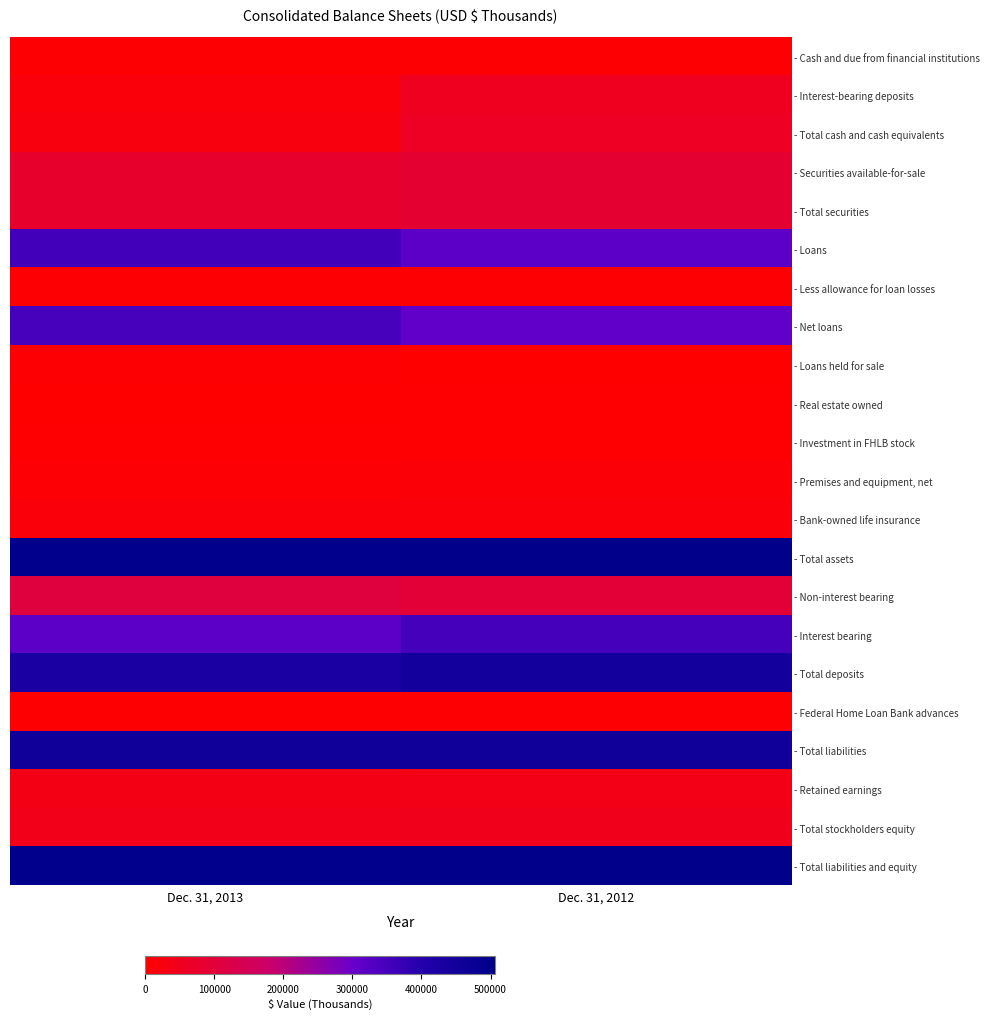

Rank the series by their maximum value, from lowest to highest.

- Real estate owned, - Investment in FHLB stock, - Less allowance for loan losses, - Federal Home Loan Bank advances, - Loans held for sale, - Cash and due from financial institutions, - Premises and equipment, net, - Bank-owned life insurance, - Retained earnings, - Total stockholders equity, - Interest-bearing deposits, - Total cash and cash equivalents, - Securities available-for-sale, - Total securities, - Non-interest bearing, - Net loans, - Interest bearing, - Loans, - Total deposits, - Total liabilities, - Total assets, - Total liabilities and equity